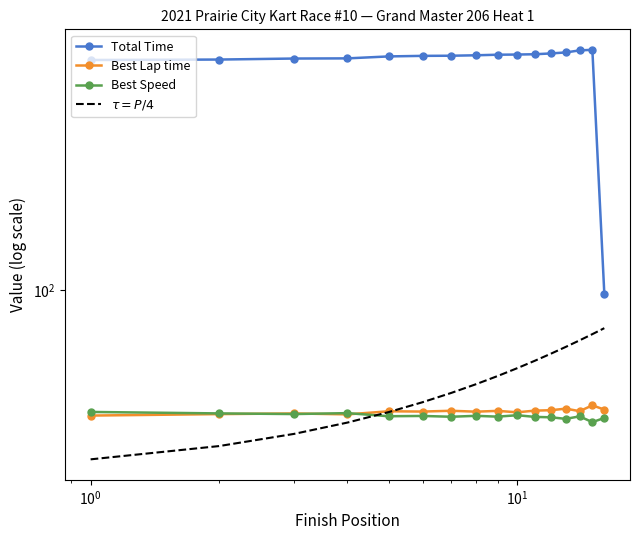

What are all the series names shown in the legend?

Total Time, Best Lap time, Best Speed, $\tau = P/4$